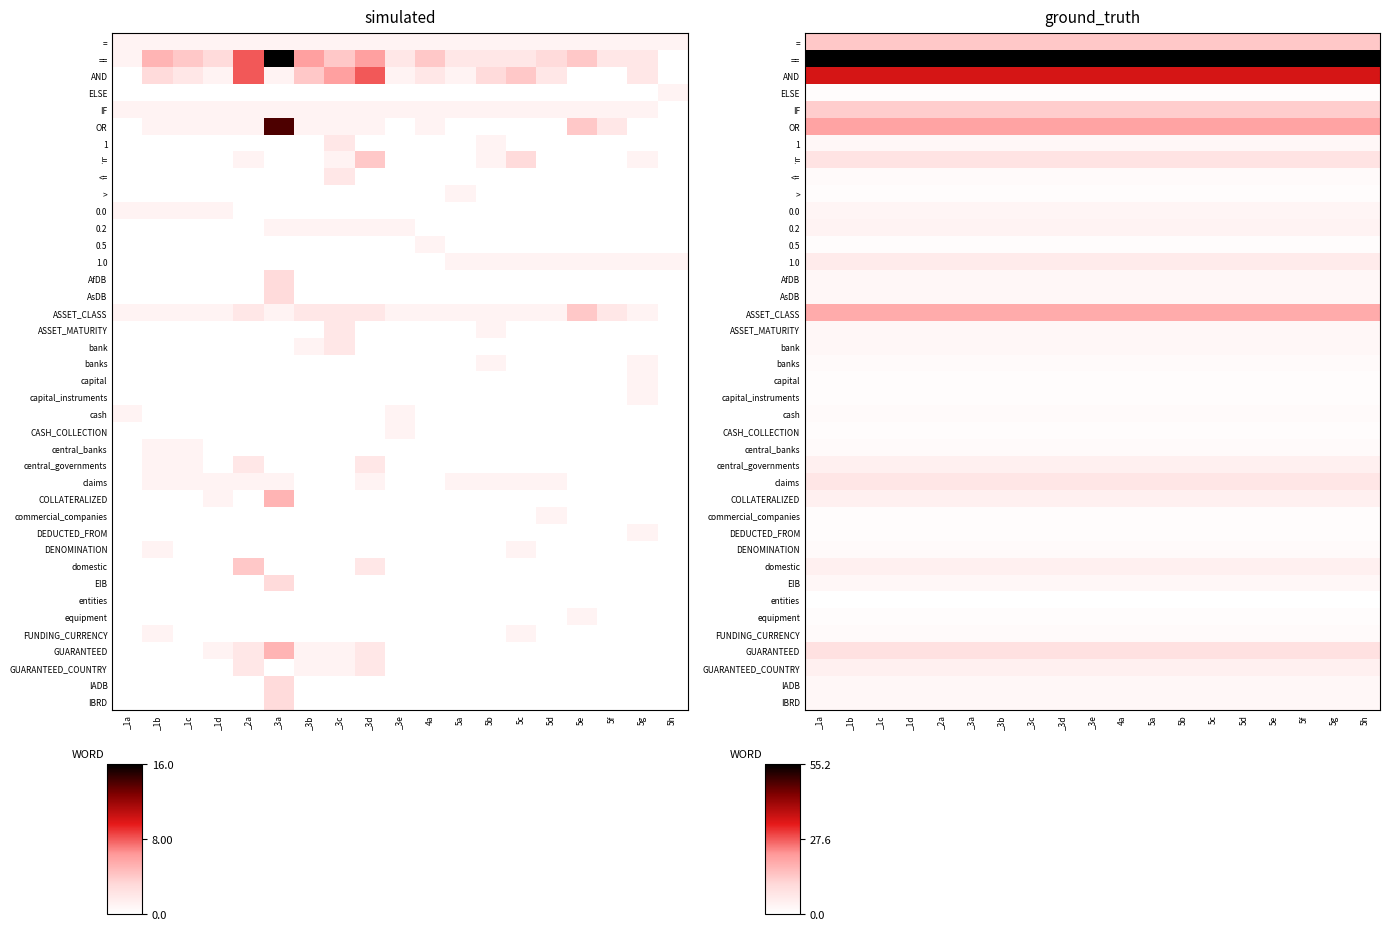

Which series has the largest total across all categories?

==